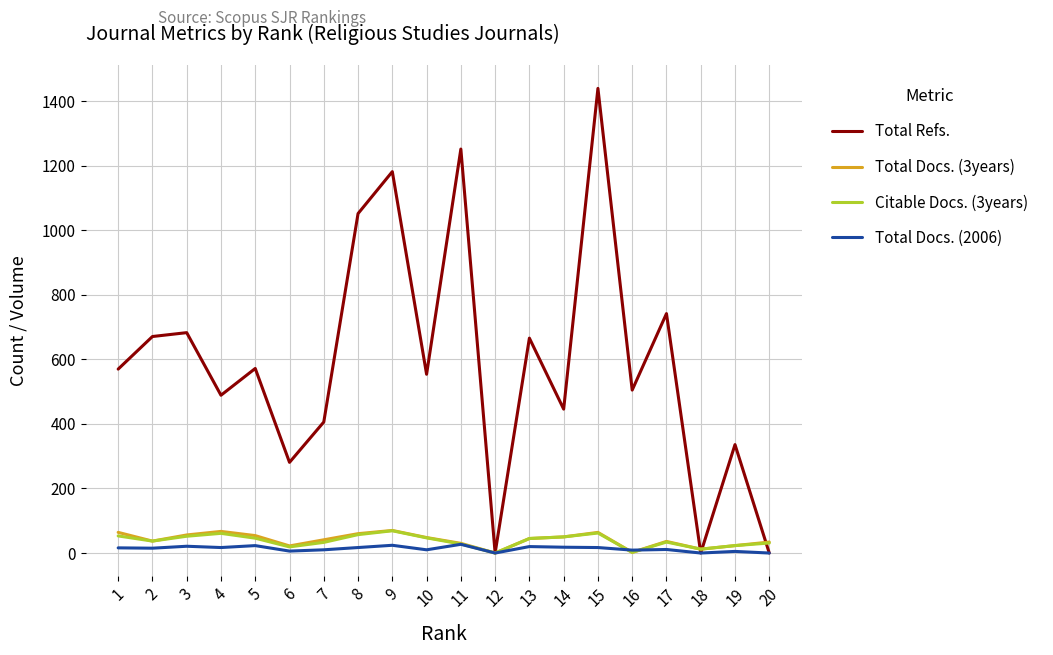

Which label corresponds to the largest value in the chart?

15